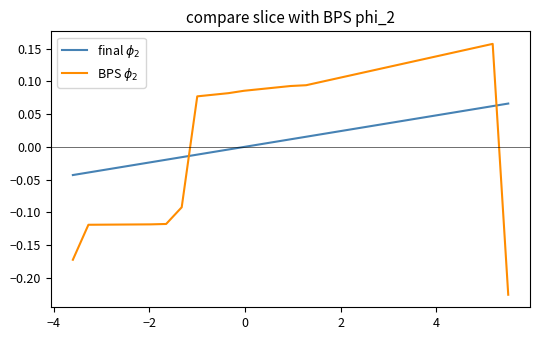

After their last crossing, which series has the higher values: final $\phi_2$ or BPS $\phi_2$?

final $\phi_2$